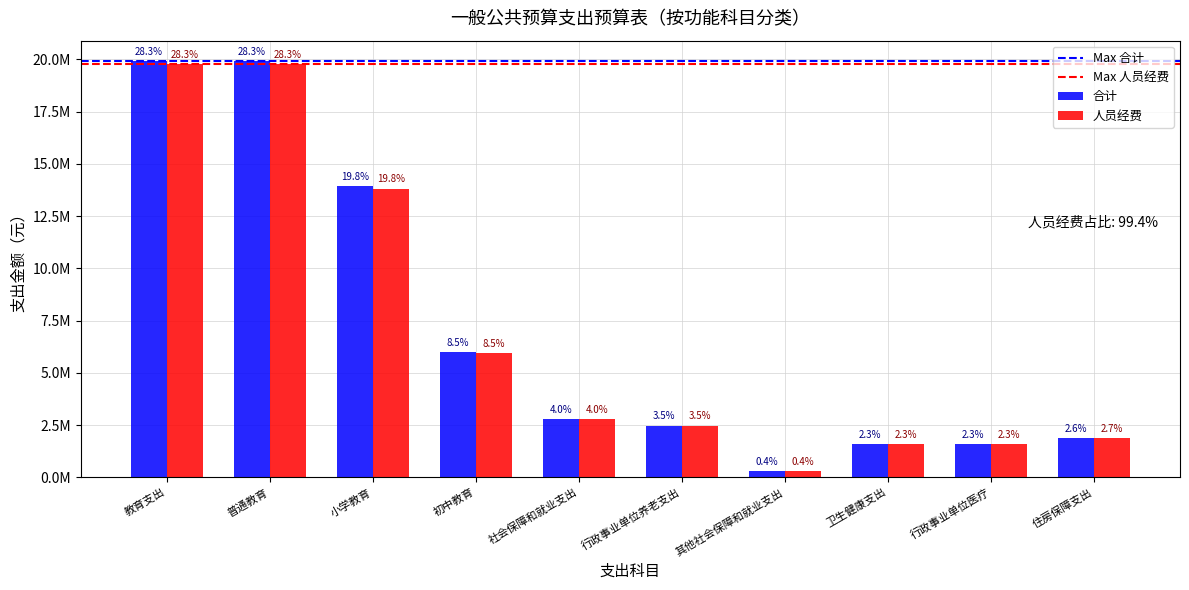

Are the bars horizontal?

No